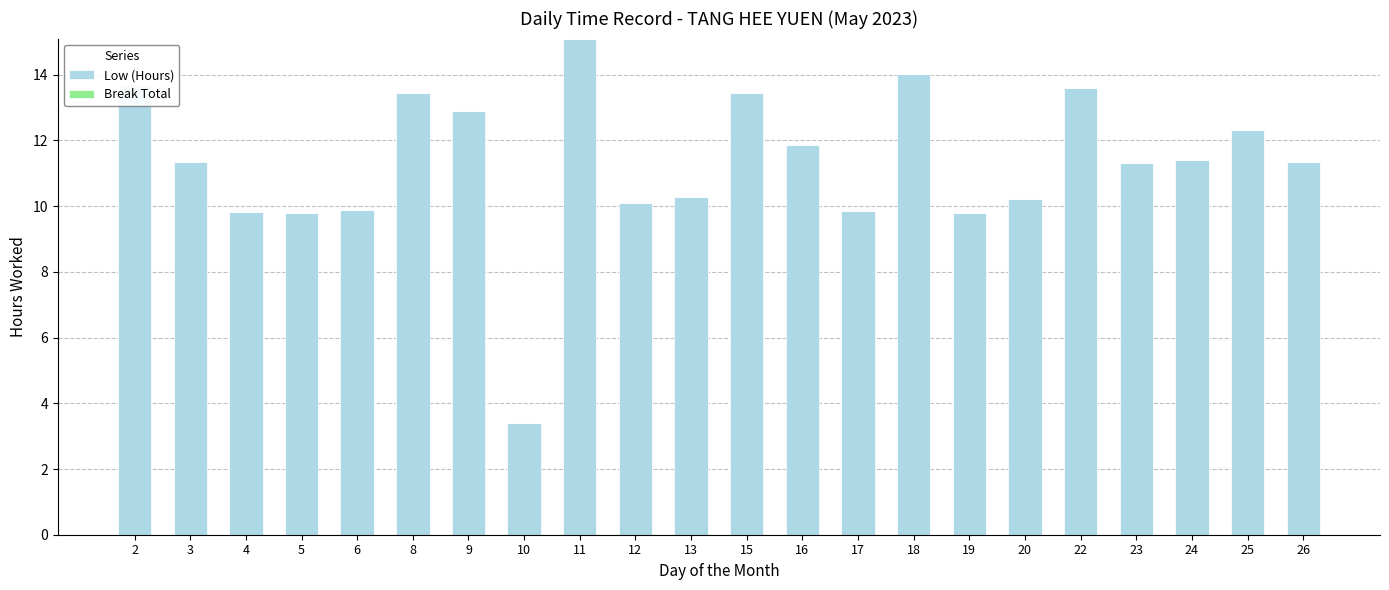

Are the bars grouped side by side (vs. stacked)?

No